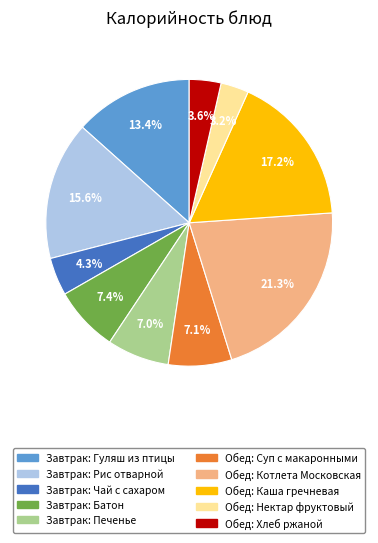

To the nearest percent, what percentage of the pie is Завтрак: Печенье?

7%